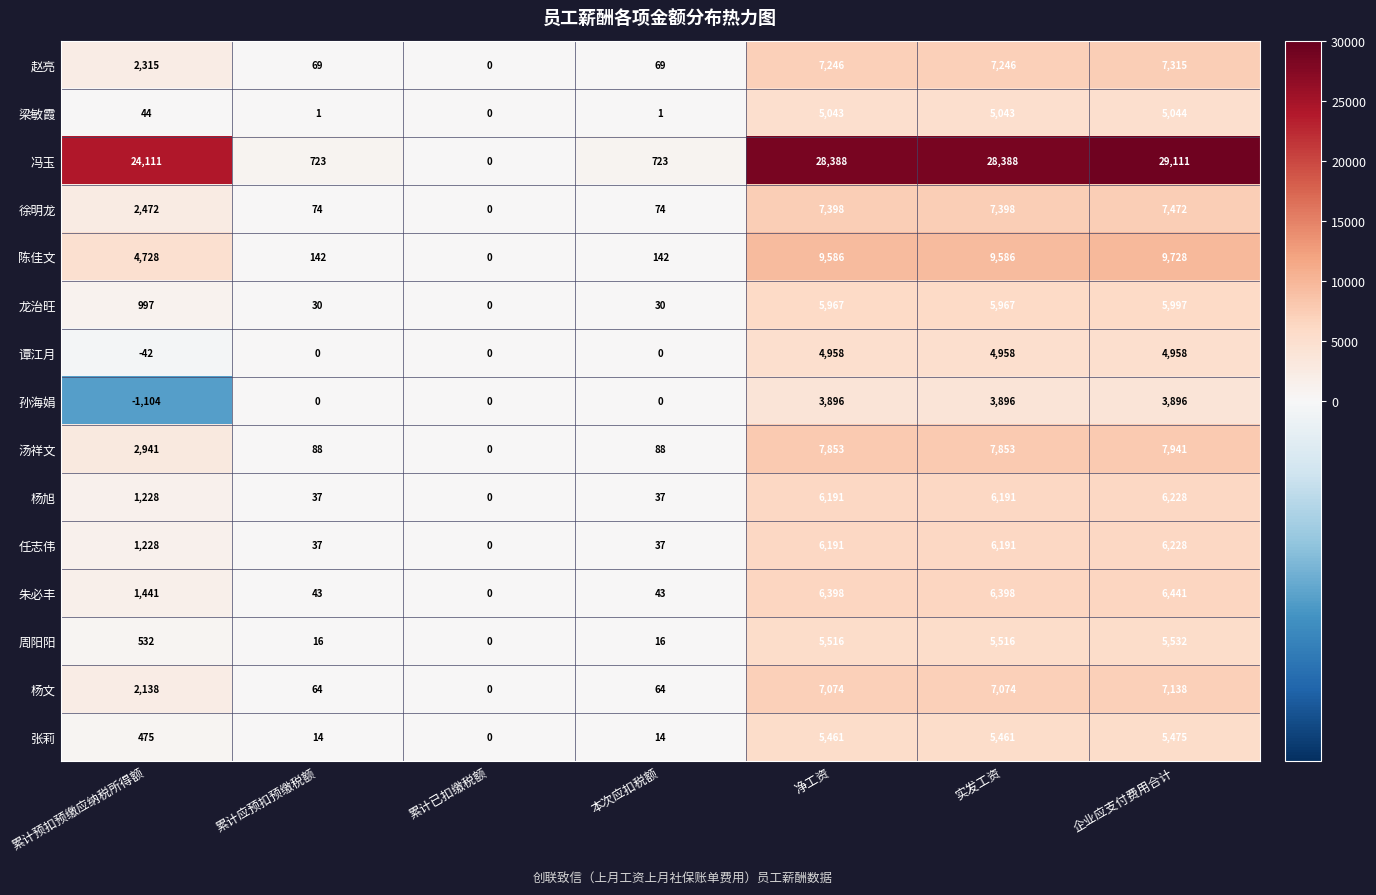

What is the difference between the maximum and minimum values in the 谭江月 series?

5000